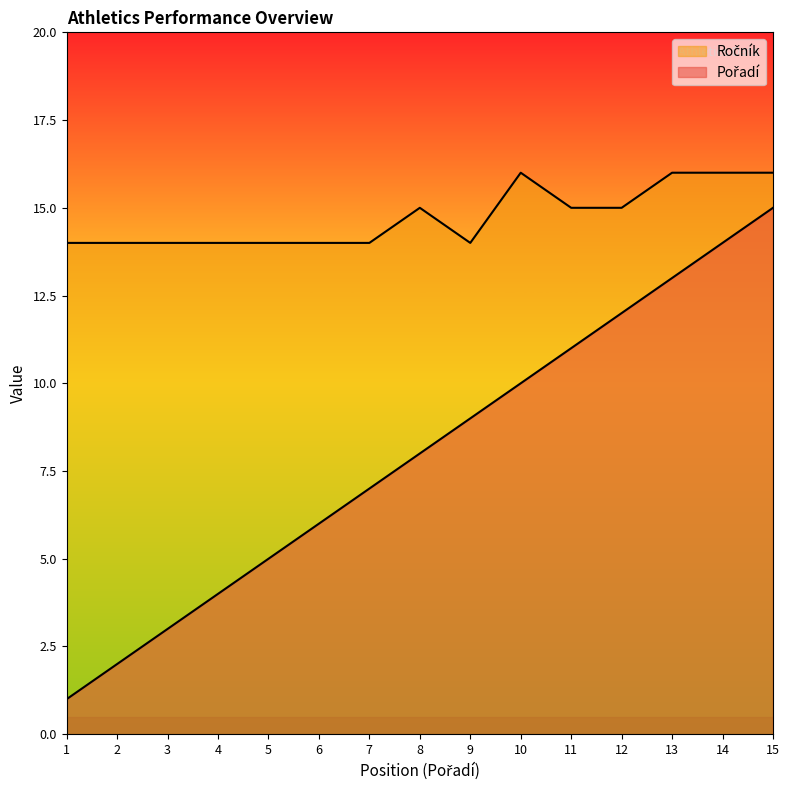

What is the sum of all Pořadí values?

120